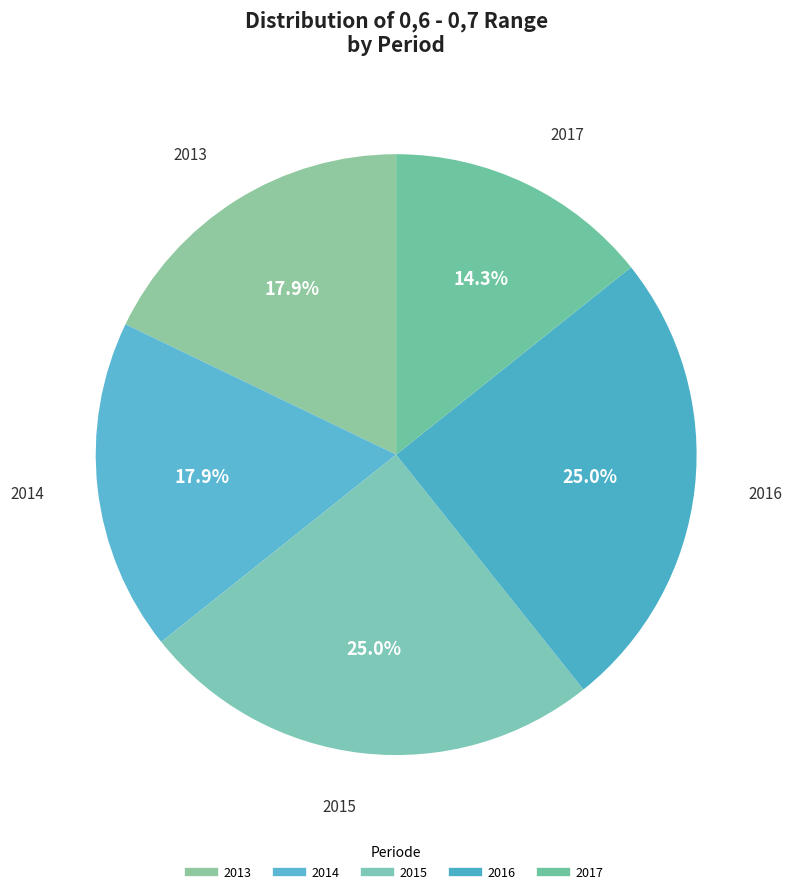

Count the number of slices in the pie.

5